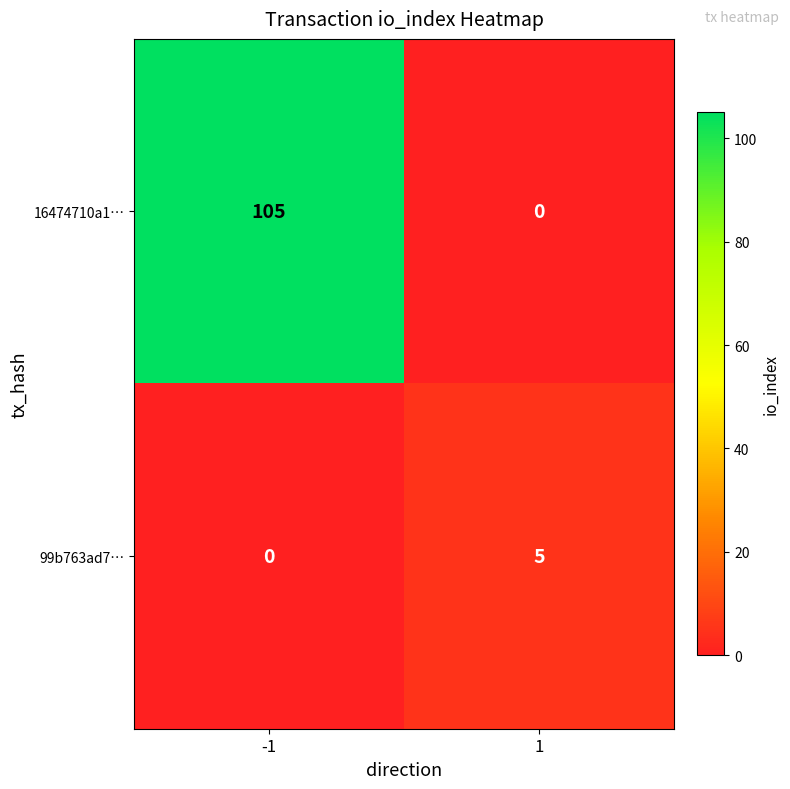

What is the difference between the 99b763ad7… values at 1 and -1?

5